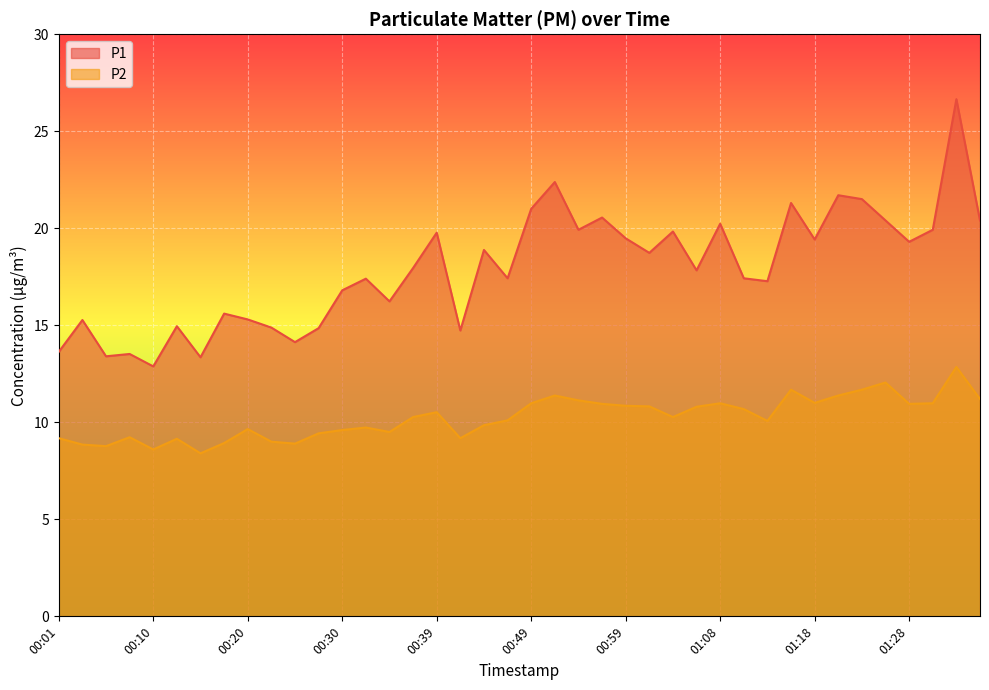

What is the difference between the highest and lowest values at 01:01?

7.9